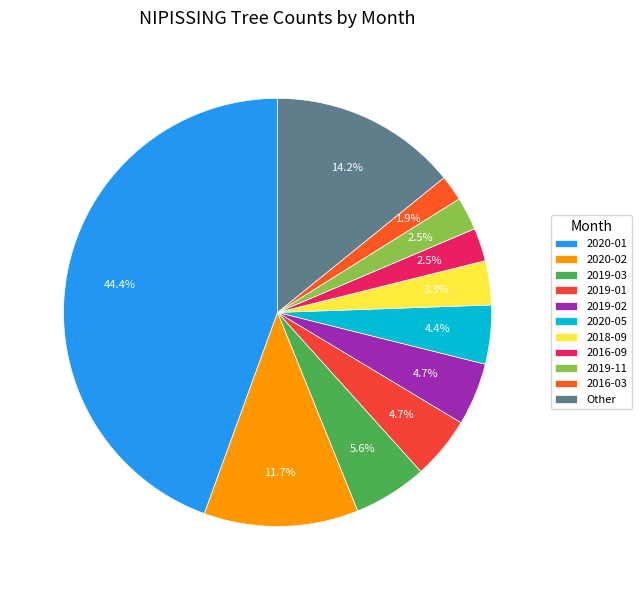

Does 2019-02 account for over 50% of the chart?

No